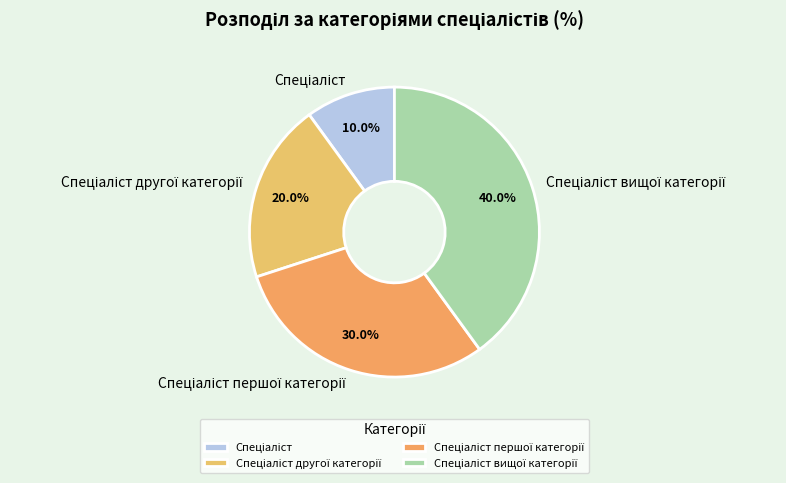

To the nearest percent, what percentage of the pie is Спеціаліст вищої категорії?

40%